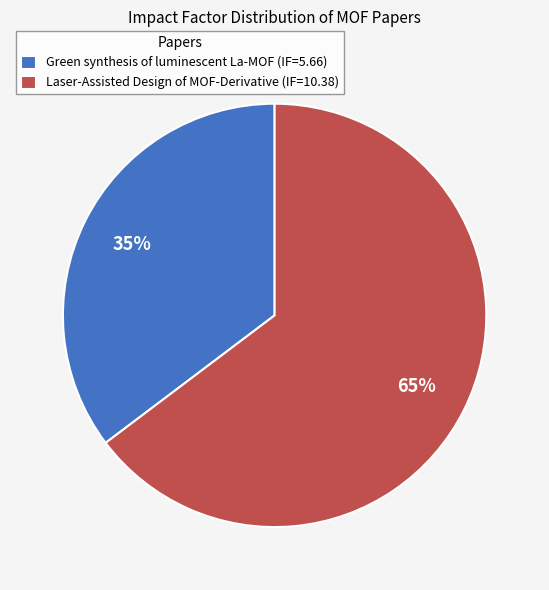

True or false: Green synthesis of luminescent La-MOF accounts for 35% of the total.

True